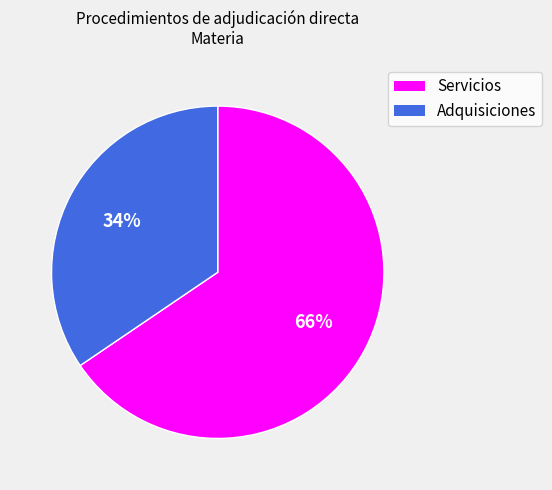

Which category has the biggest portion of the pie?

Servicios